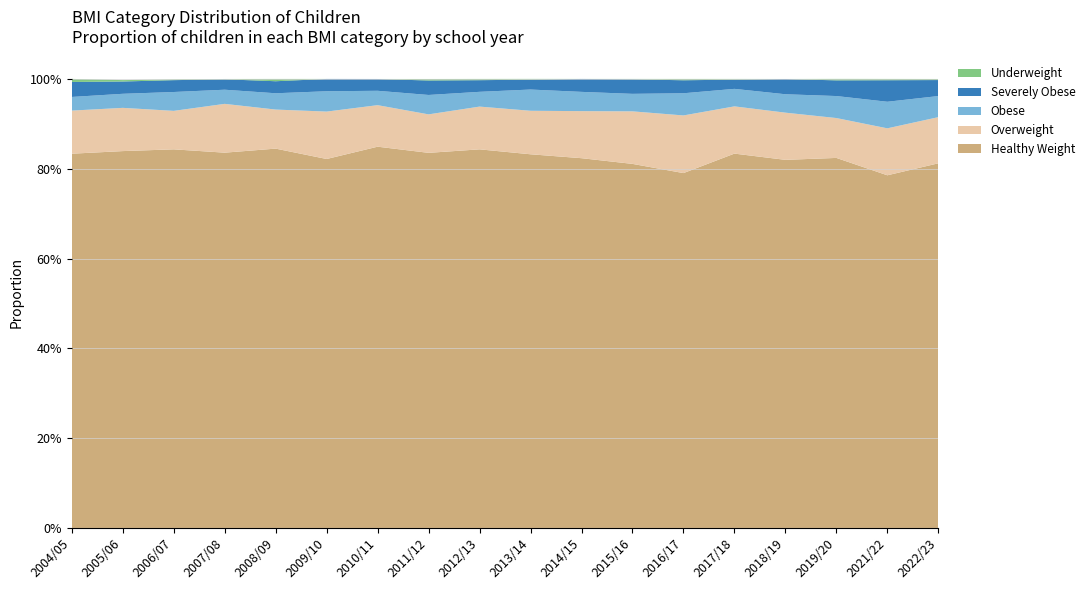

Reading right to left, extract all data points from this chart.

Healthy Weight: 2022/23=0.8	2021/22=0.8	2019/20=0.8	2018/19=0.8	2017/18=0.8	2016/17=0.8	2015/16=0.8	2014/15=0.8	2013/14=0.8	2012/13=0.8	2011/12=0.8	2010/11=0.8	2009/10=0.8	2008/09=0.8	2007/08=0.8	2006/07=0.8	2005/06=0.8	2004/05=0.8
Overweight: 2022/23=0.1	2021/22=0.1	2019/20=0.1	2018/19=0.1	2017/18=0.1	2016/17=0.1	2015/16=0.1	2014/15=0.1	2013/14=0.1	2012/13=0.1	2011/12=0.1	2010/11=0.1	2009/10=0.1	2008/09=0.1	2007/08=0.1	2006/07=0.1	2005/06=0.1	2004/05=0.1
Obese: 2022/23=0.0	2021/22=0.1	2019/20=0.0	2018/19=0.0	2017/18=0.0	2016/17=0.0	2015/16=0.0	2014/15=0.0	2013/14=0.0	2012/13=0.0	2011/12=0.0	2010/11=0.0	2009/10=0.0	2008/09=0.0	2007/08=0.0	2006/07=0.0	2005/06=0.0	2004/05=0.0
Severely Obese: 2022/23=0.0	2021/22=0.0	2019/20=0.0	2018/19=0.0	2017/18=0.0	2016/17=0.0	2015/16=0.0	2014/15=0.0	2013/14=0.0	2012/13=0.0	2011/12=0.0	2010/11=0.0	2009/10=0.0	2008/09=0.0	2007/08=0.0	2006/07=0.0	2005/06=0.0	2004/05=0.0
Underweight: 2022/23=0.0	2021/22=0.0	2019/20=0.0	2018/19=0.0	2017/18=0.0	2016/17=0.0	2015/16=0.0	2014/15=0.0	2013/14=0.0	2012/13=0.0	2011/12=0.0	2010/11=0.0	2009/10=0.0	2008/09=0.0	2007/08=0.0	2006/07=0.0	2005/06=0.0	2004/05=0.0